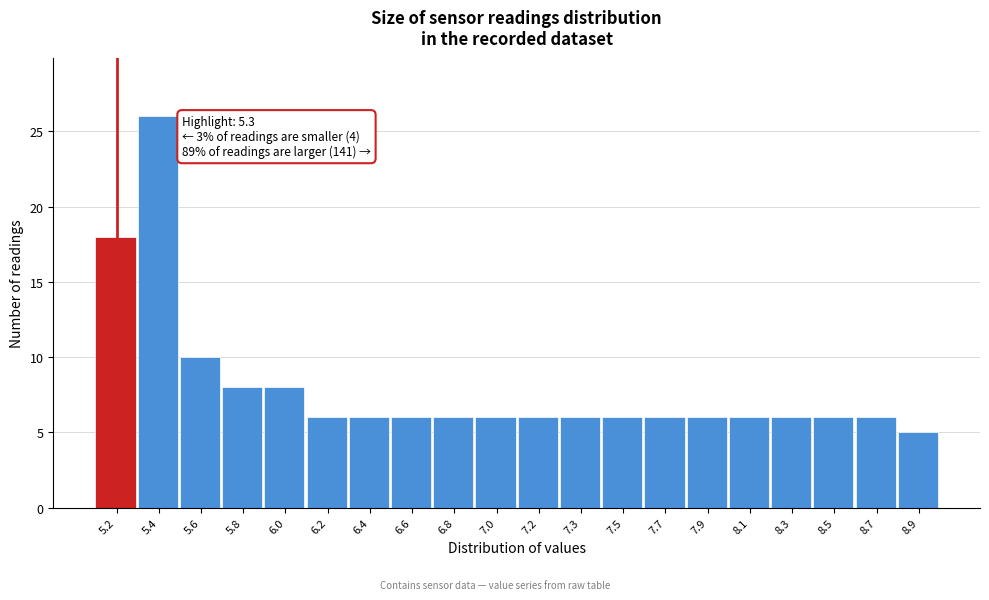

Reading left to right, transcribe all the data shown in this chart.

18	26	10	8	8	6	6	6	6	6	6	6	6	6	6	6	6	6	6	5